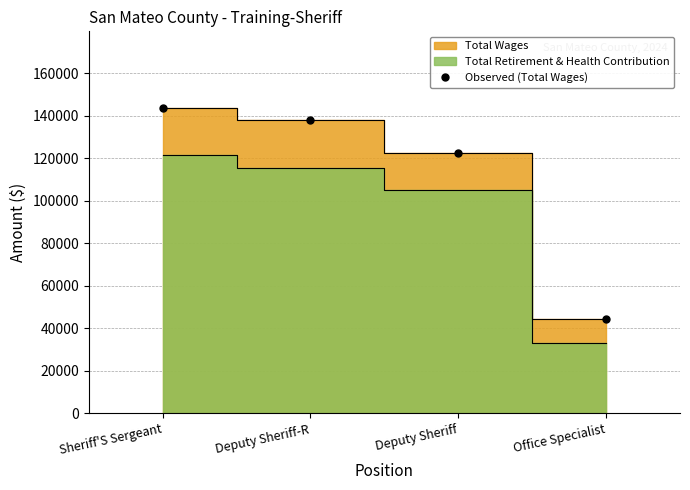

Which has a higher value, Office Specialist or Sheriff'S Sergeant?

Sheriff'S Sergeant